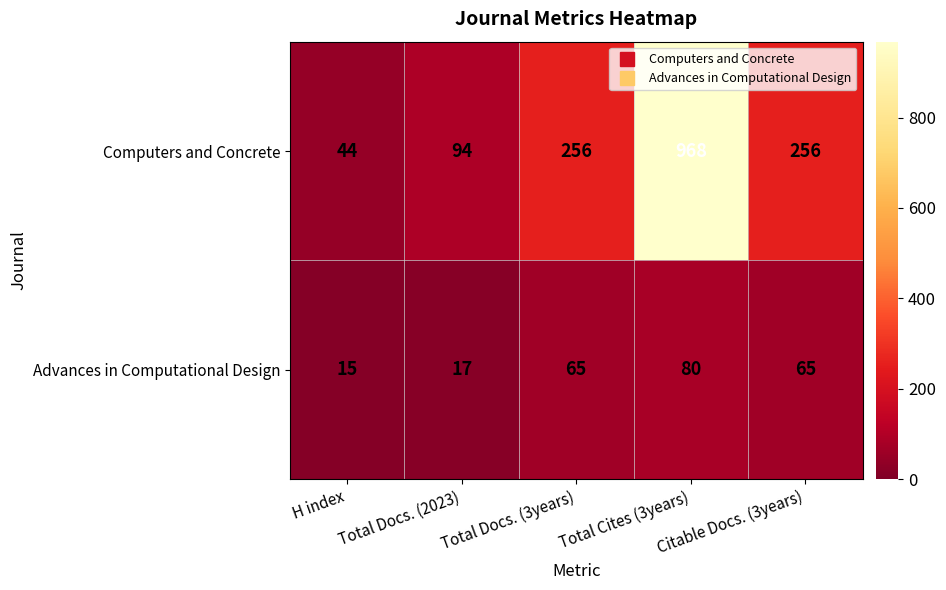

Count the number of data series in this chart.

2